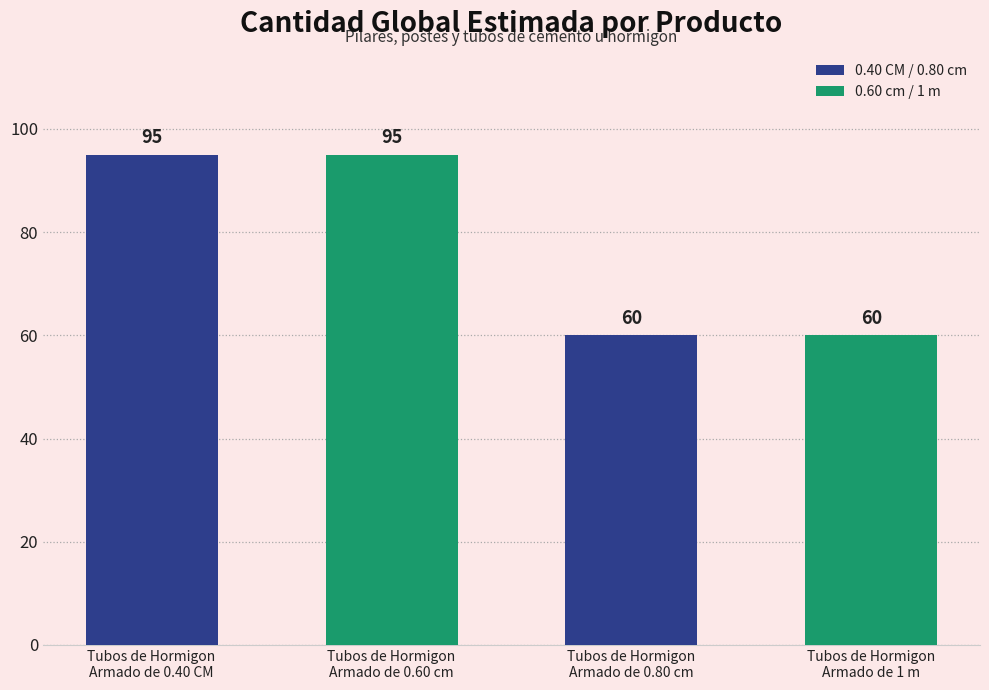

What is the difference between the maximum and minimum values?

35